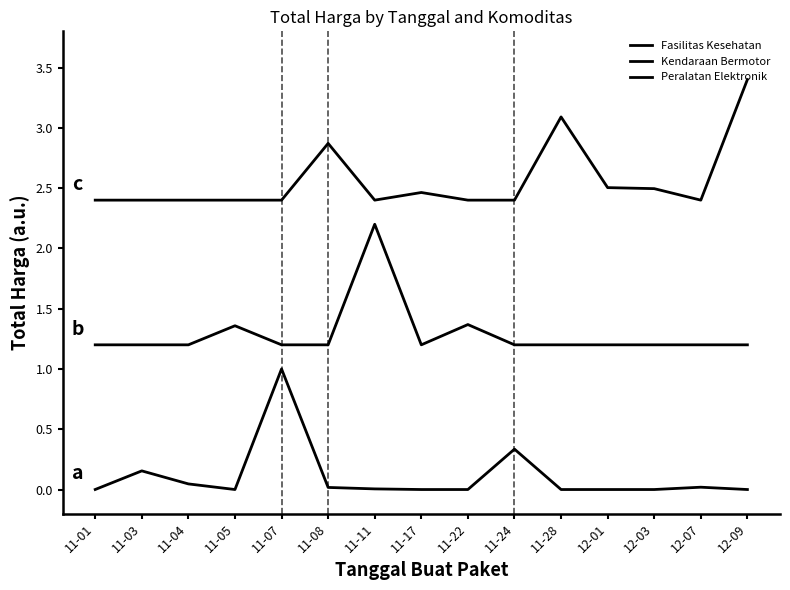

Reading right to left, list all the values displayed in this chart.

Fasilitas Kesehatan: 0.0	0.0	0.0	0.0	0.0	0.3	0.0	0.0	0.0	0.0	1.0	0.0	0.0	0.2	0.0
Kendaraan Bermotor: 1.2	1.2	1.2	1.2	1.2	1.2	1.4	1.2	2.2	1.2	1.2	1.4	1.2	1.2	1.2
Peralatan Elektronik: 3.4	2.4	2.5	2.5	3.1	2.4	2.4	2.5	2.4	2.9	2.4	2.4	2.4	2.4	2.4